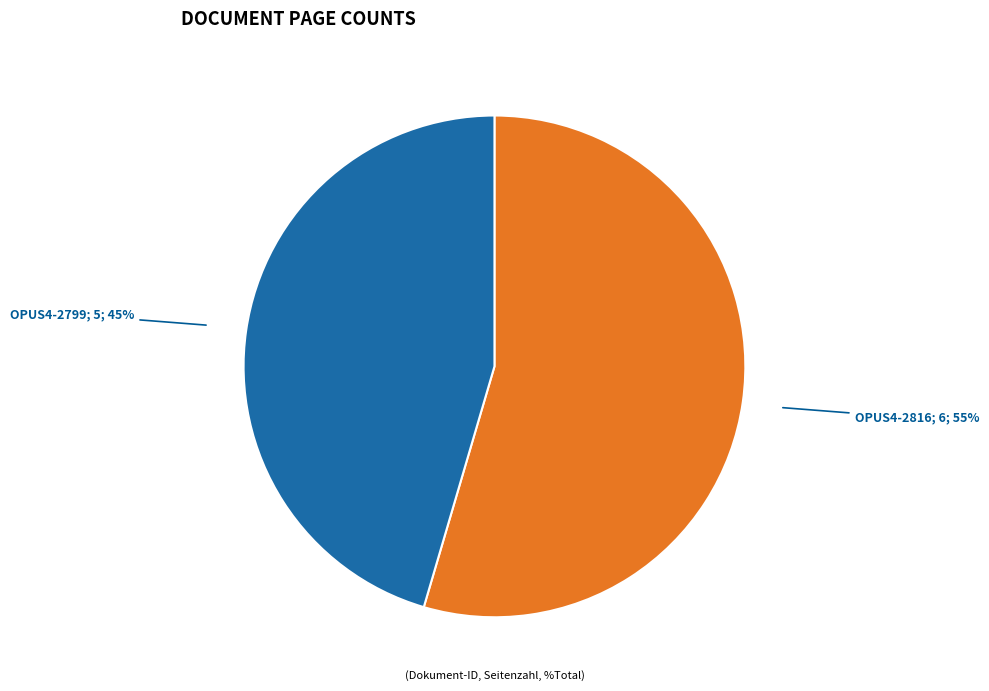

To the nearest percent, what is the average slice percentage?

50%